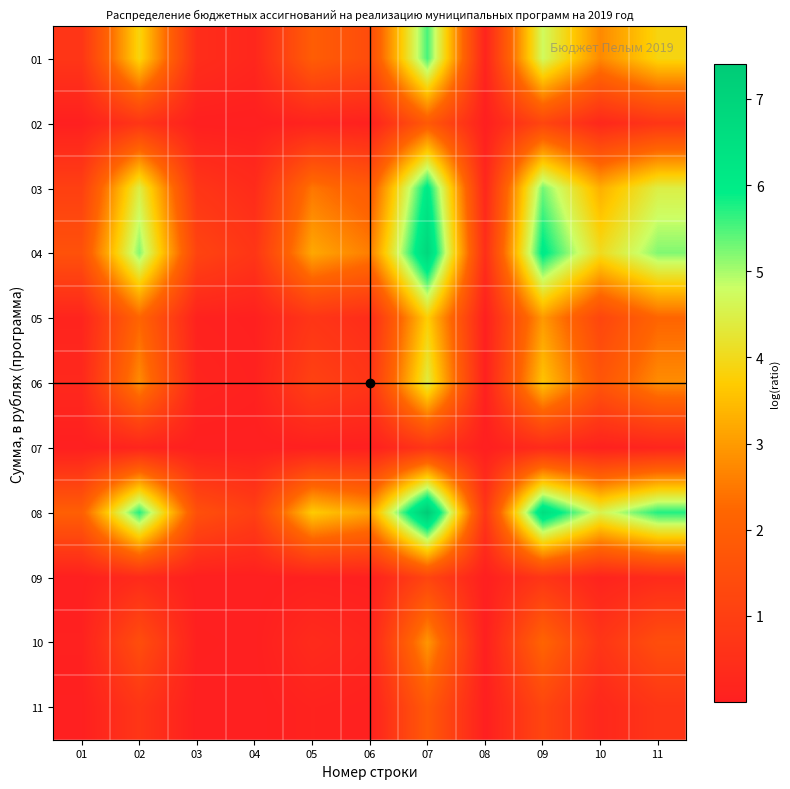

At 07, list the series in order from smallest to largest.

07, 09, 11, 02, 10, 05, 06, 01, 03, 04, 08